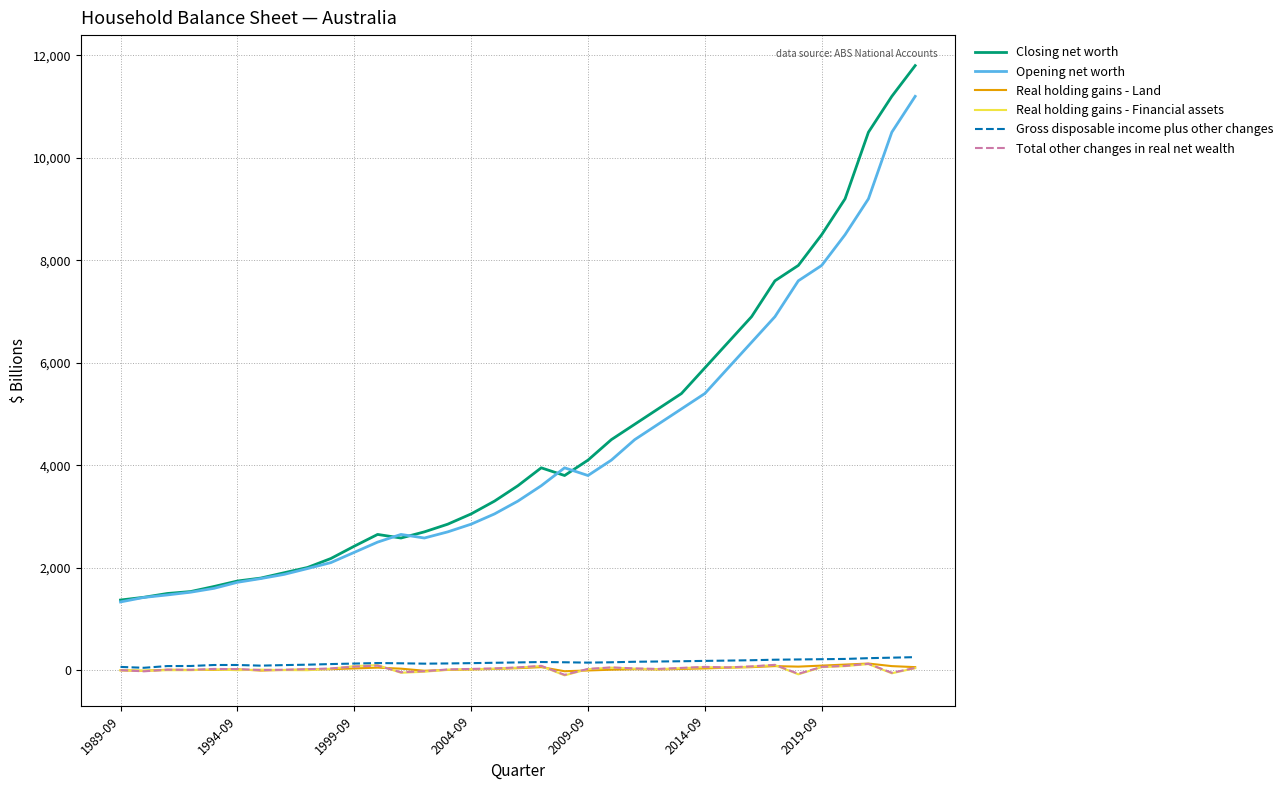

True or false: Total other changes in real net wealth and Opening net worth intersect in this chart.

False